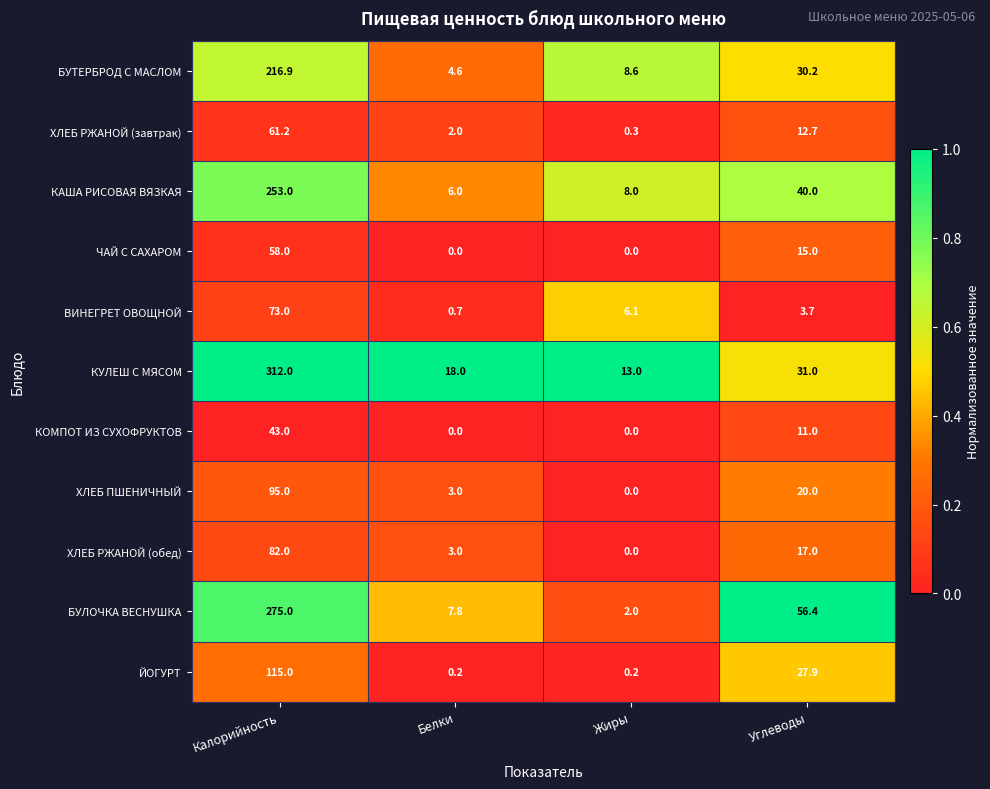

Read the ХЛЕБ РЖАНОЙ (обед) value at Белки.

3.0